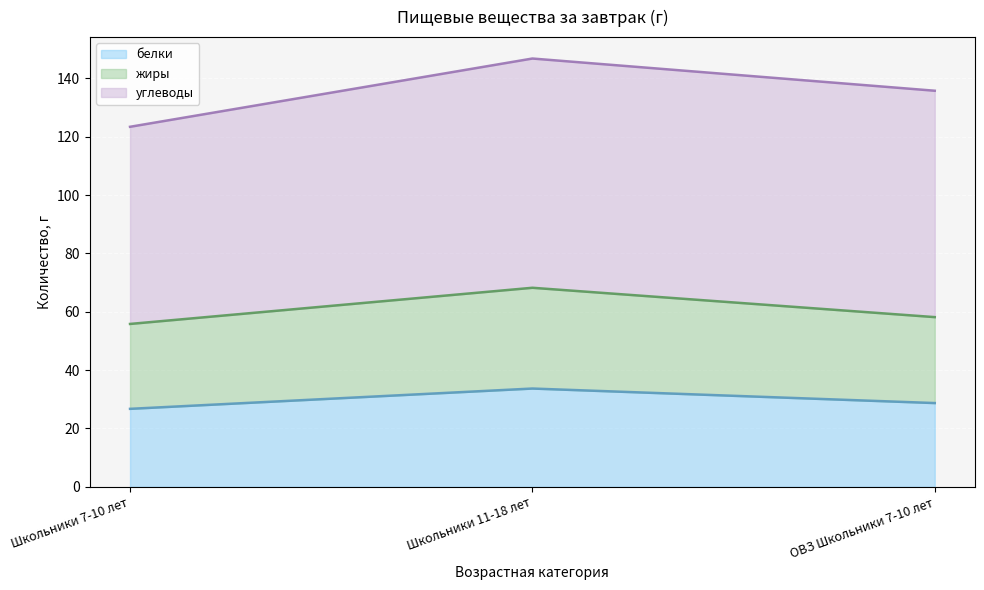

What is the lowest value of the белки series?

26.7